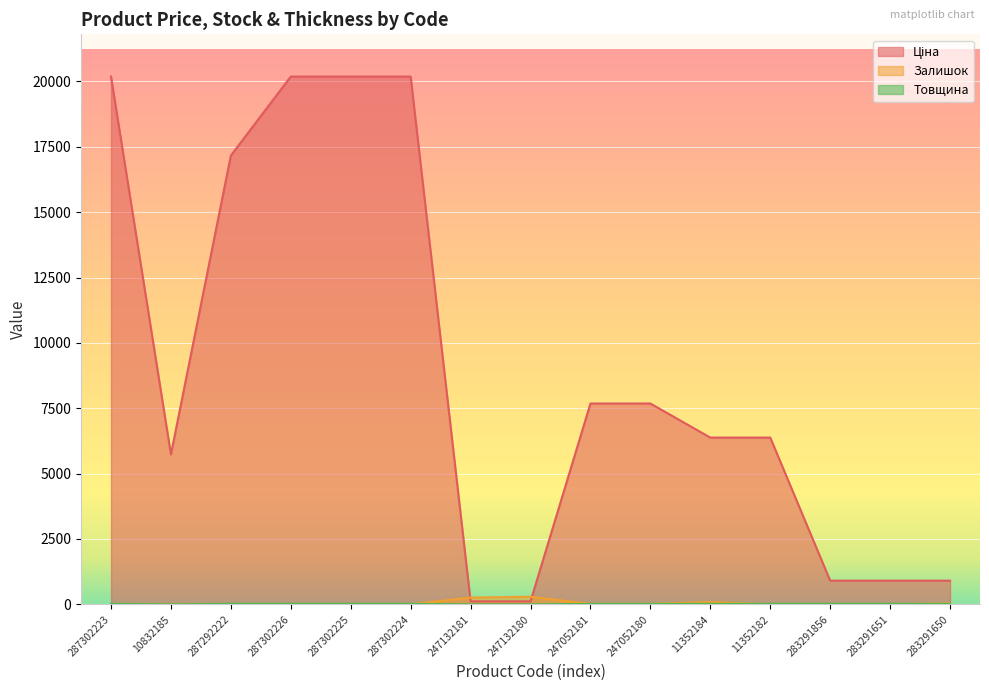

What are all the series names shown in the legend?

Ціна, Залишок, Товщина